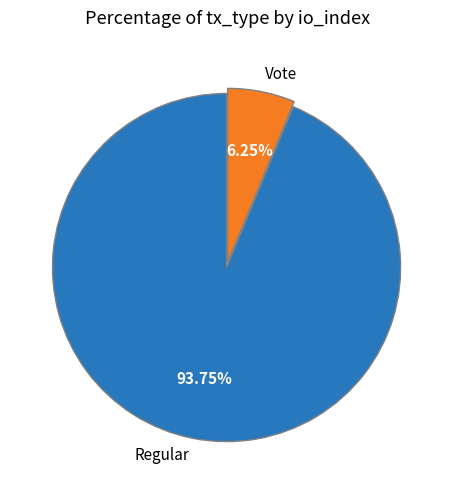

To the nearest percent, what portion does Regular represent?

94%